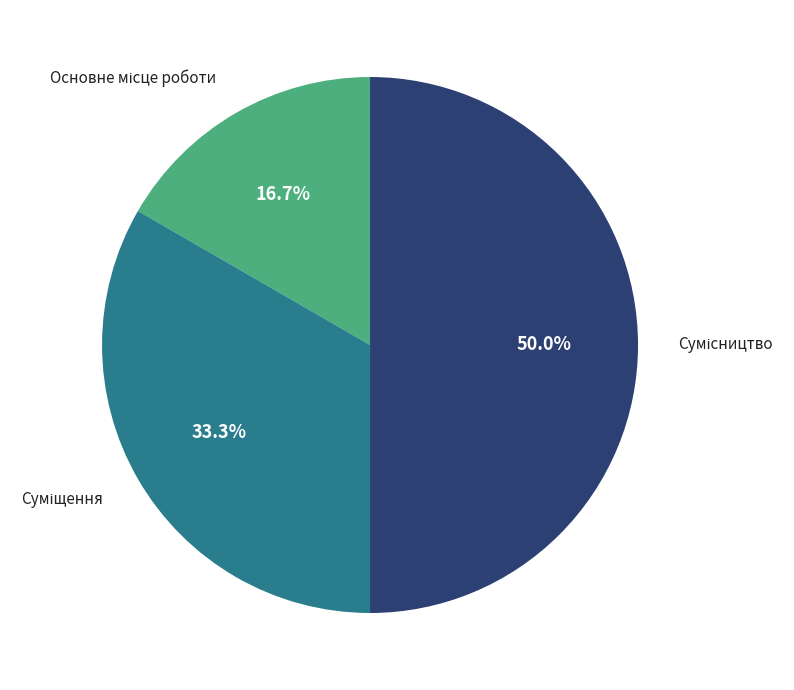

Which slice is the smallest?

Основне місце роботи